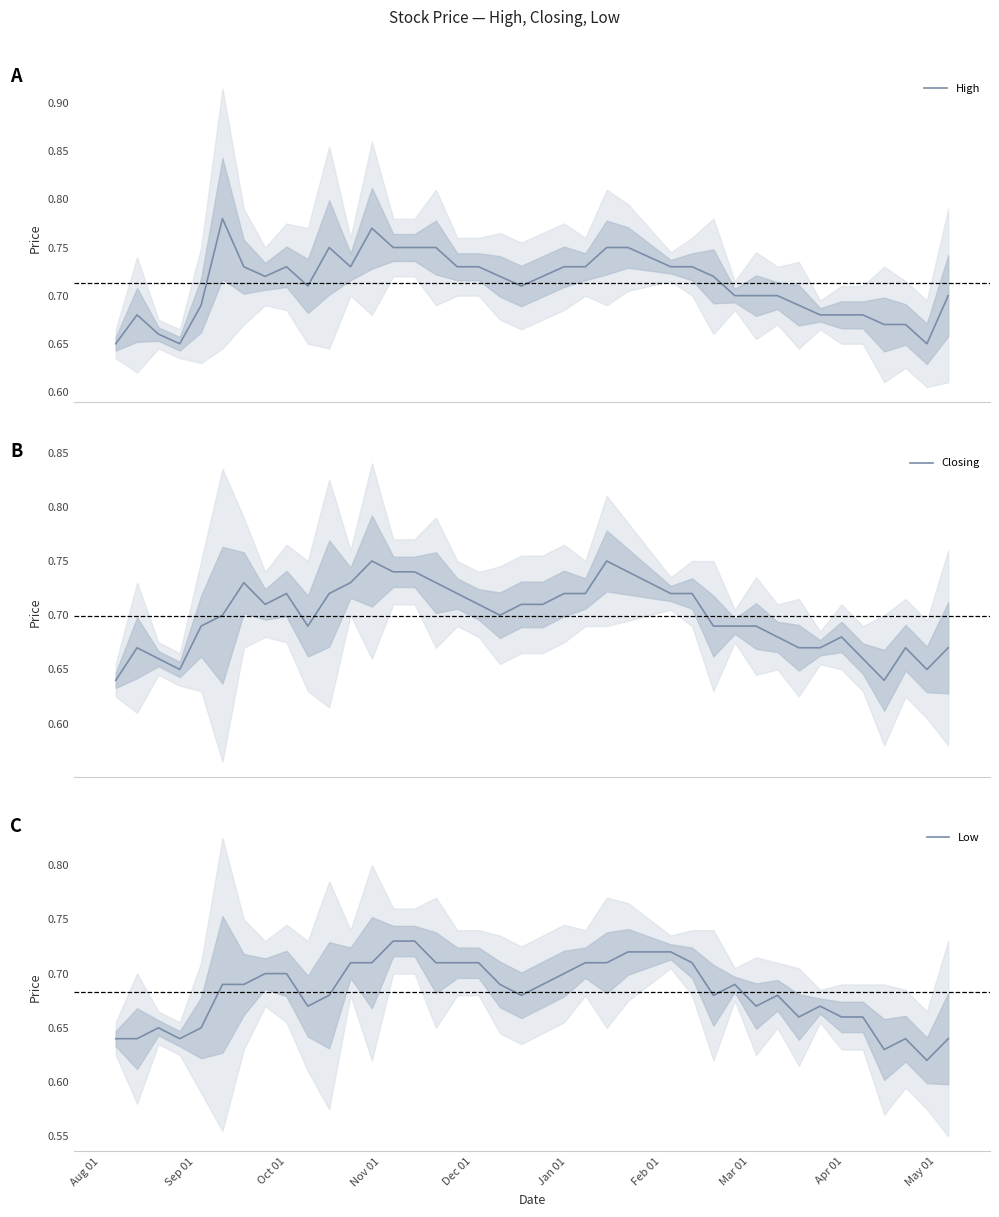

Is the value of Closing at 37 greater than the value of High at Feb 01?

No